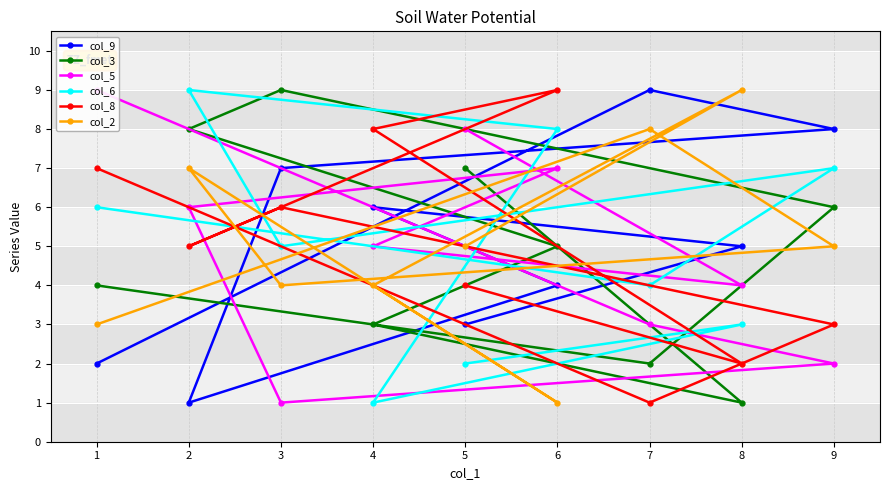

What is the highest value of the col_9 series?

9